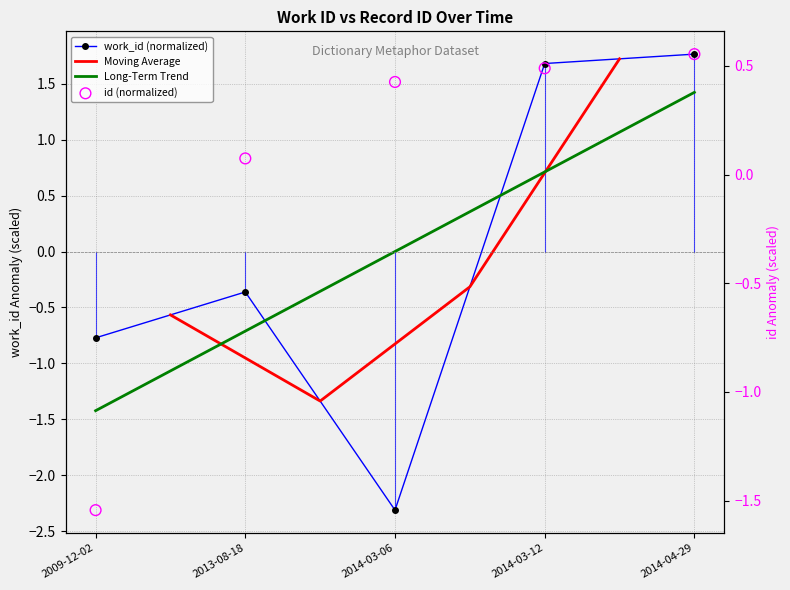

Which series has the largest total across all categories?

id